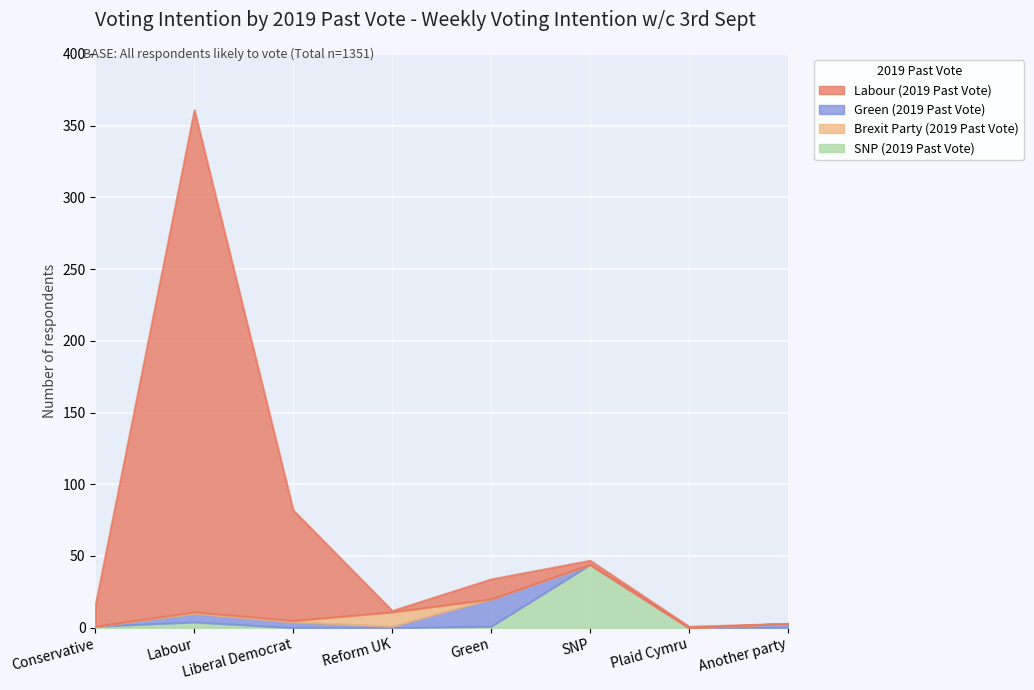

List the labels in order of Brexit Party (2019 Past Vote) value, smallest first.

Conservative, Green, SNP, Plaid Cymru, Another party, Labour, Liberal Democrat, Reform UK